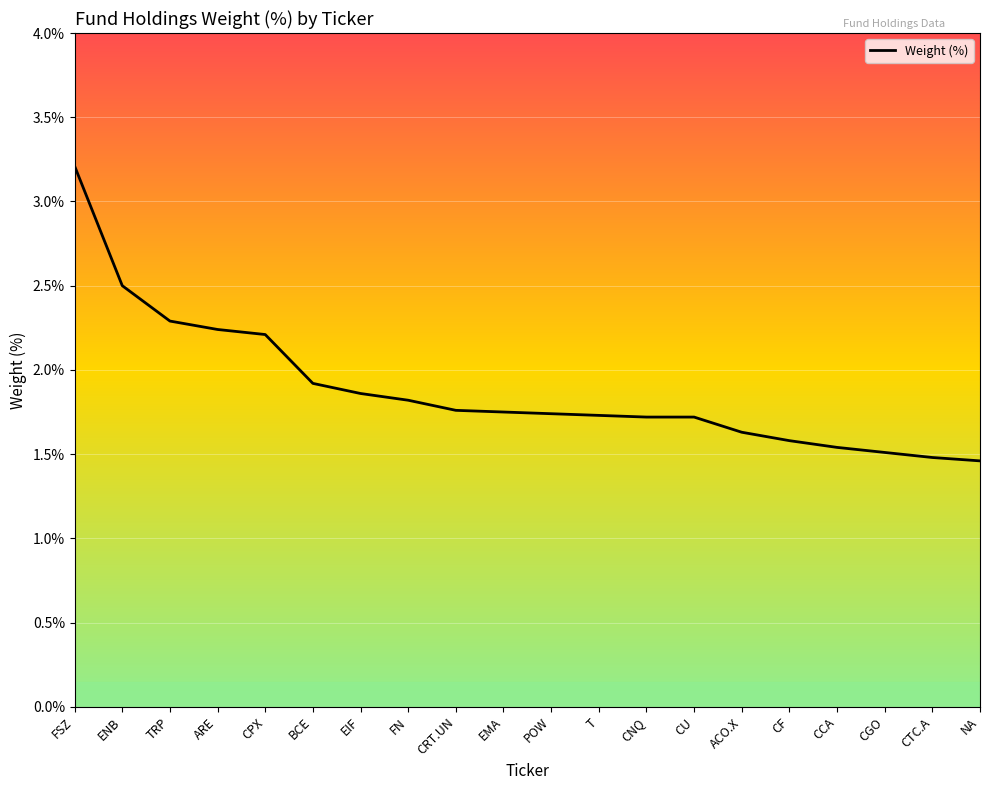

The chart shows a value of 0.6 at EIF. True or false?

False